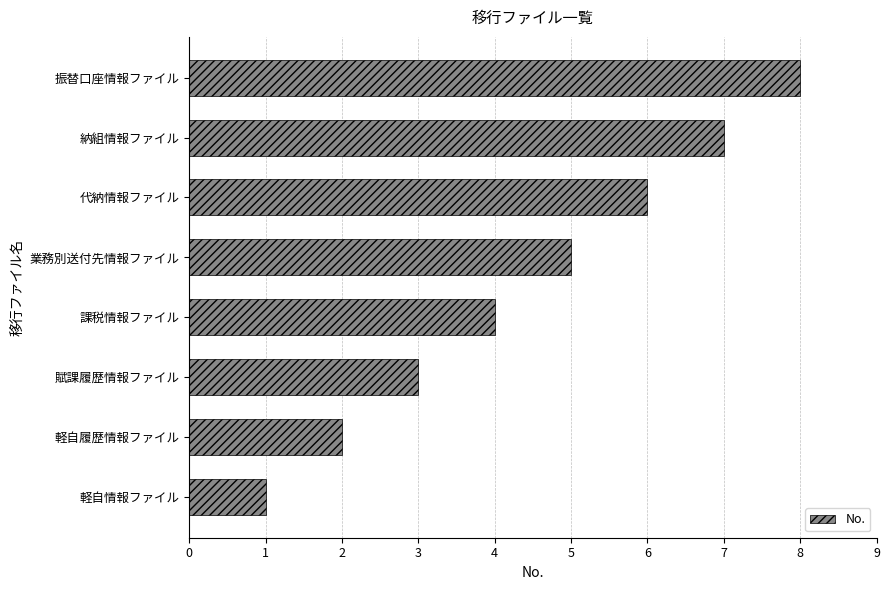

At which category does the chart reach its minimum across all series?

軽自情報ファイル